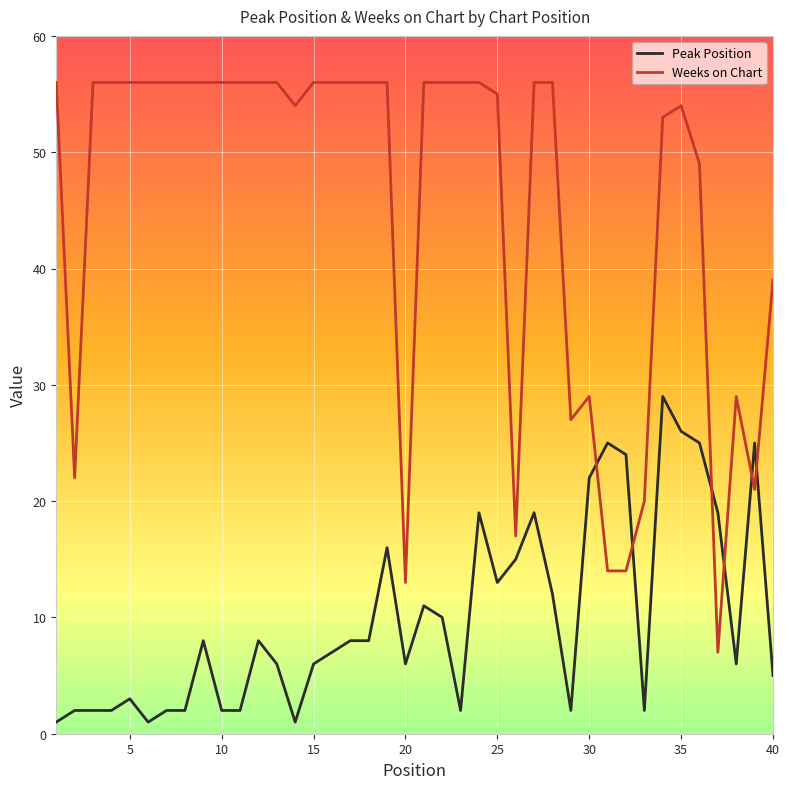

How many lines are shown in the chart?

2